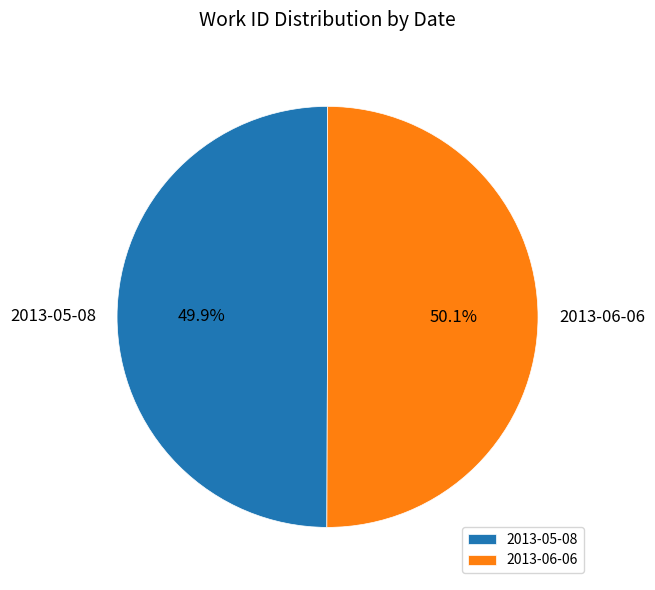

Is there any slice that represents more than half of the pie?

Yes